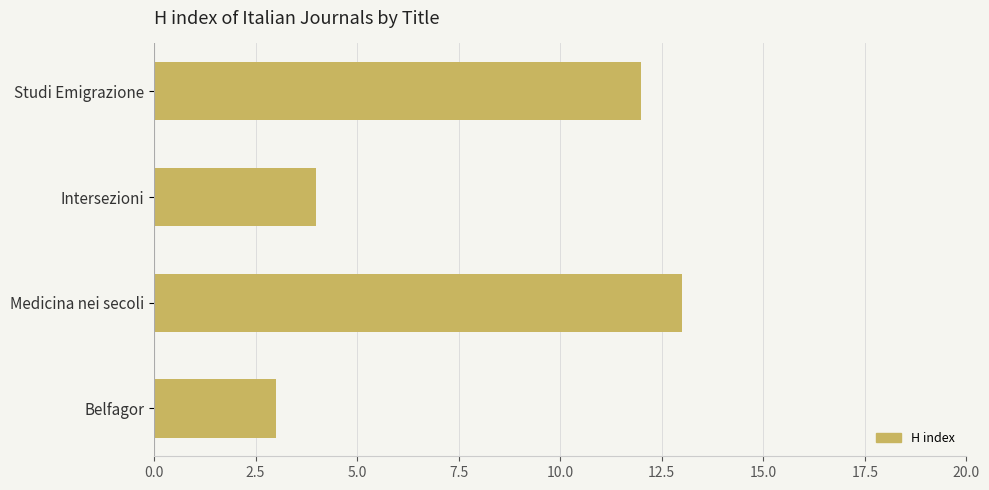

Which has a higher value, Studi Emigrazione or Belfagor?

Studi Emigrazione